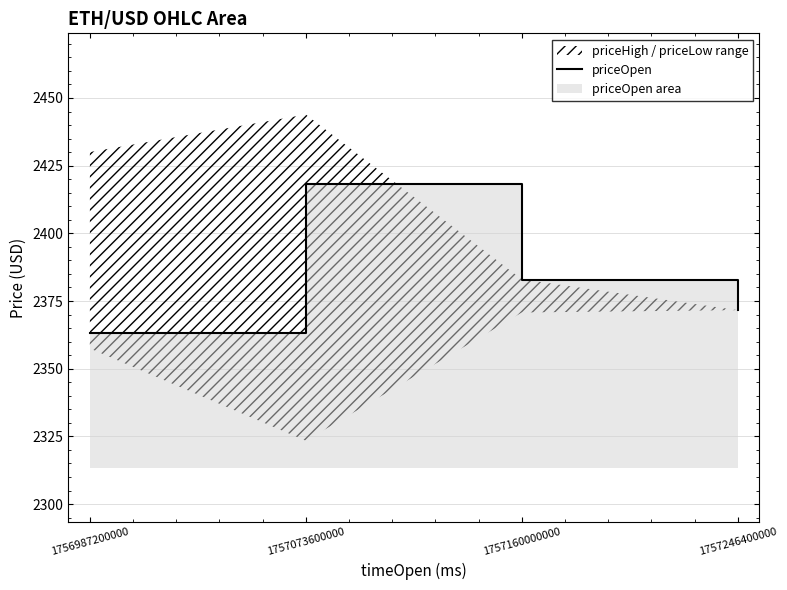

The value at 1756987200000 is 3492.1. True or false?

False